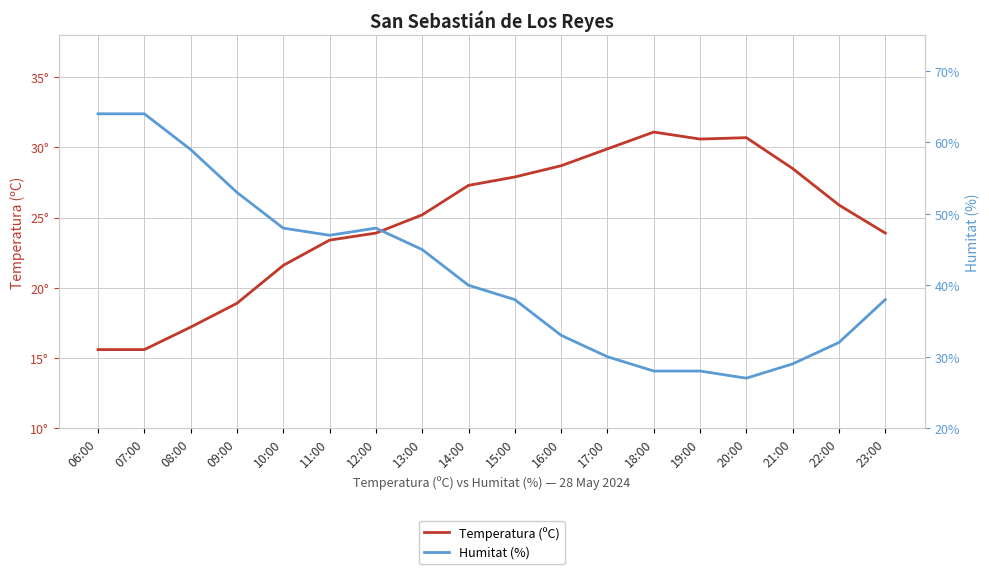

True or false: Humitat (%) and Temperatura (ºC) intersect in this chart.

True